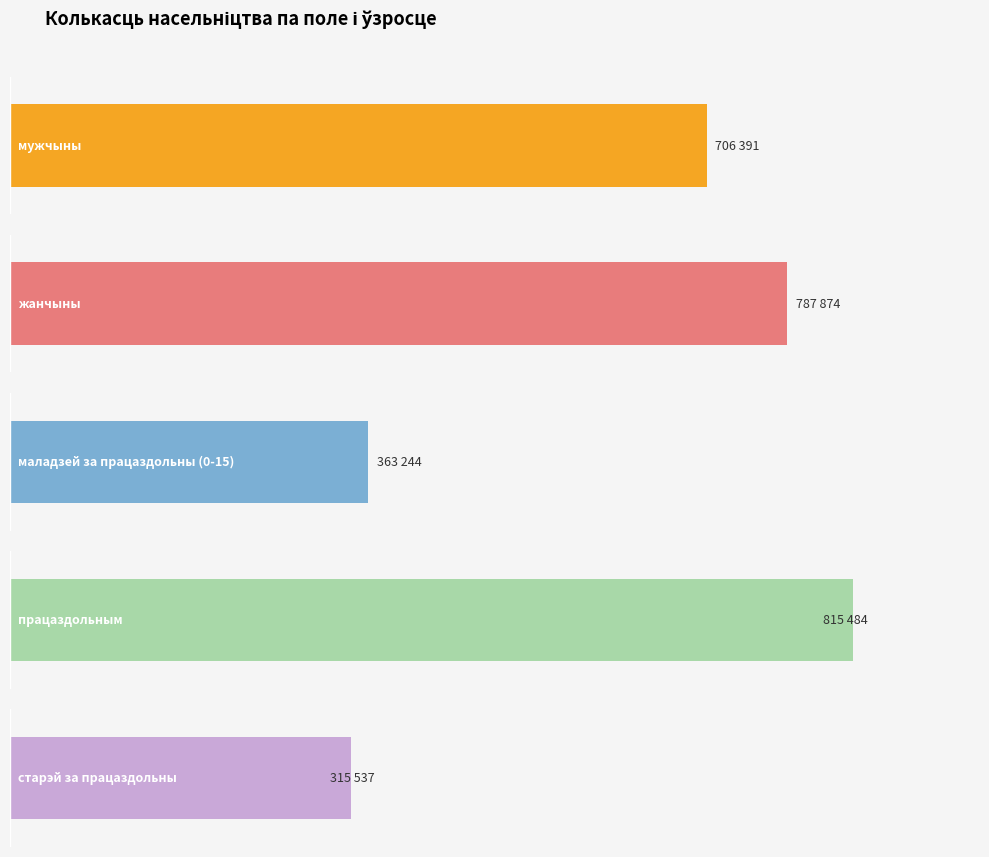

The мужчыны series shows 220753 at 5. True or false?

False